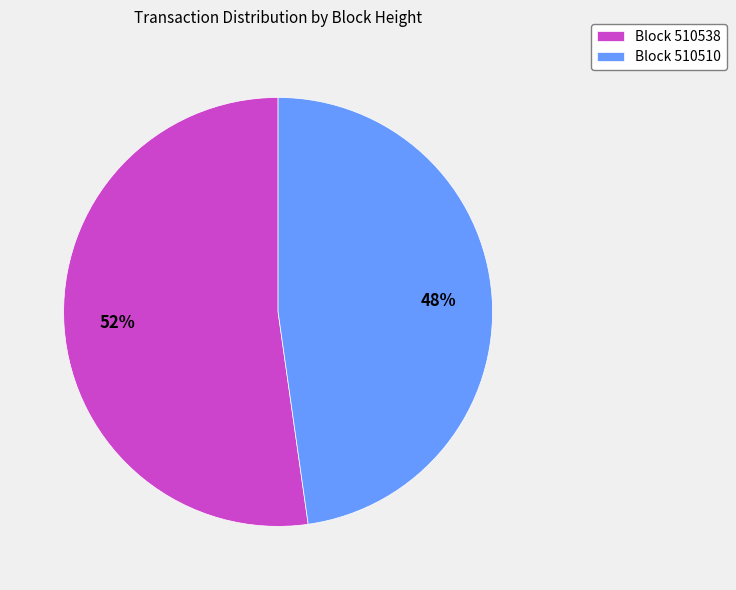

How many segments does this pie chart have?

2